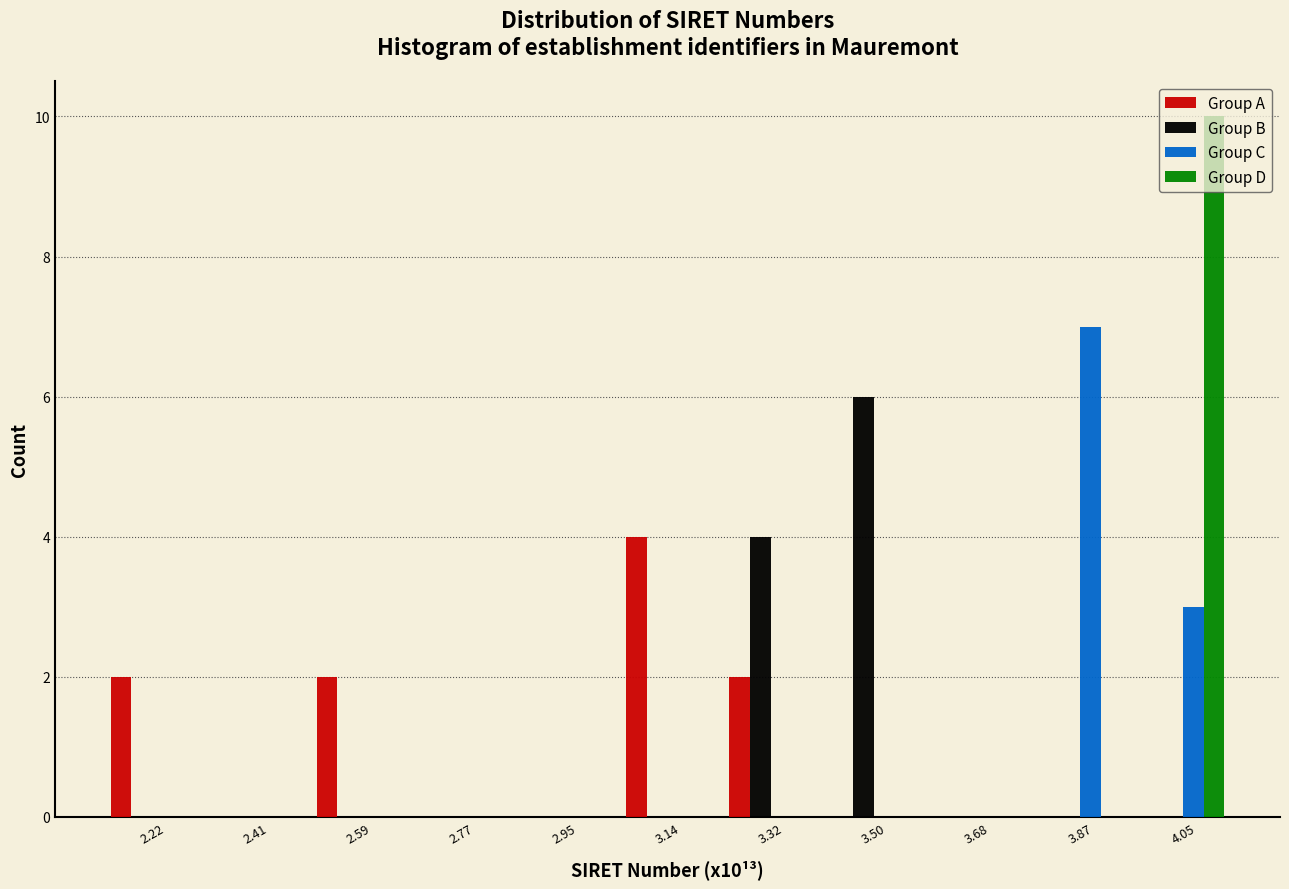

What is the height of the Group C bar covering 3.96 to 4.14 on the x-axis? Neither the bar edges nor the heights are printed on the chart, so give them approximately, as read against the axes.

3